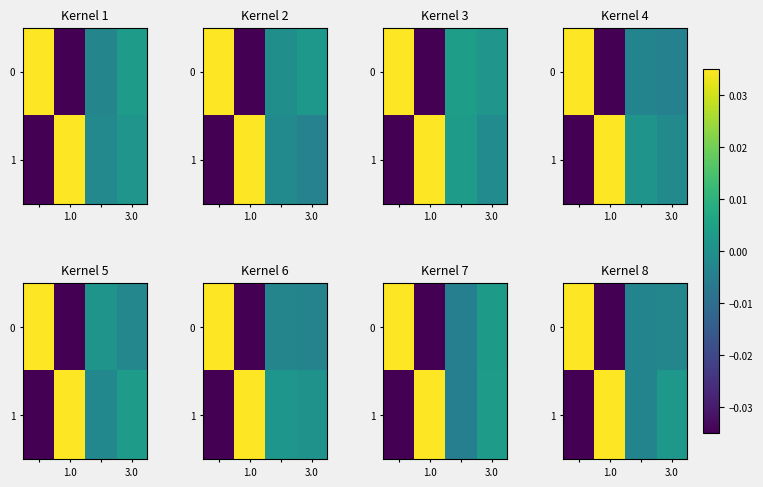

How many categories are shown in the chart?

4